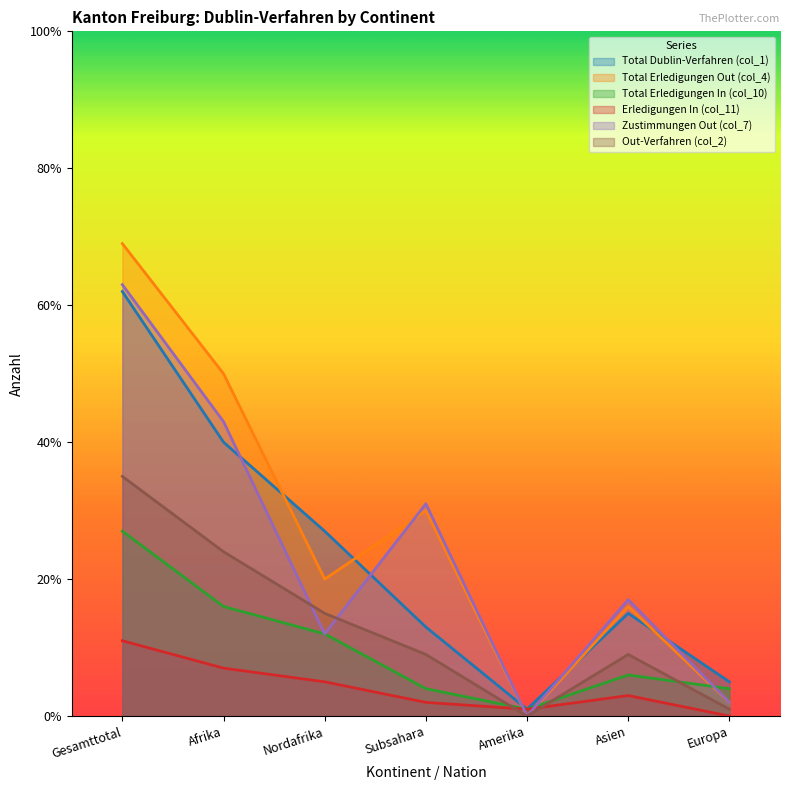

The Out-Verfahren (col_2) series shows 9 at Subsahara. True or false?

True